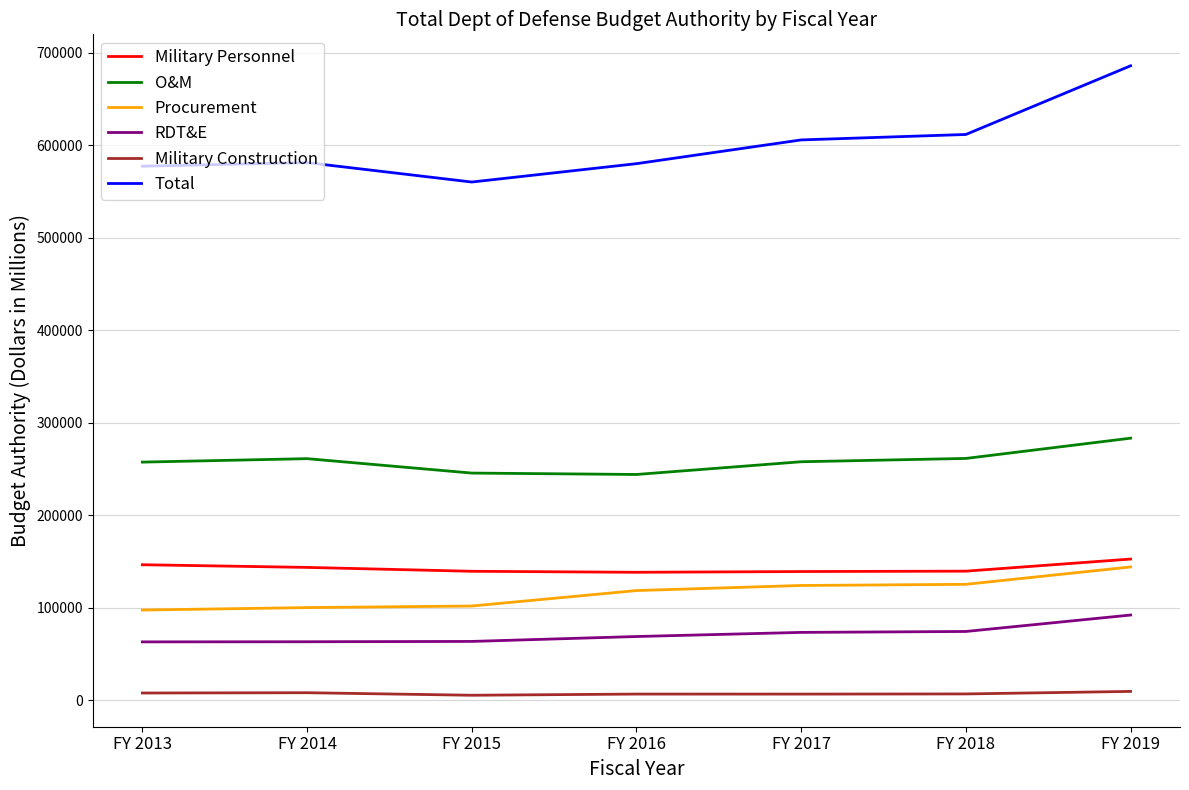

At which category is the sum across all series the highest?

FY 2019